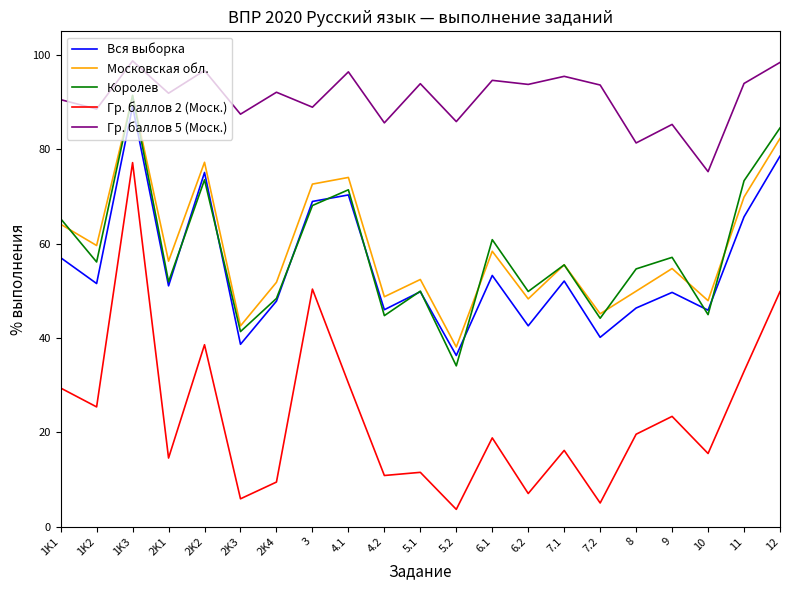

Is it true that Гр. баллов 5 (Моск.) equals 155.4 at 4.1?

False